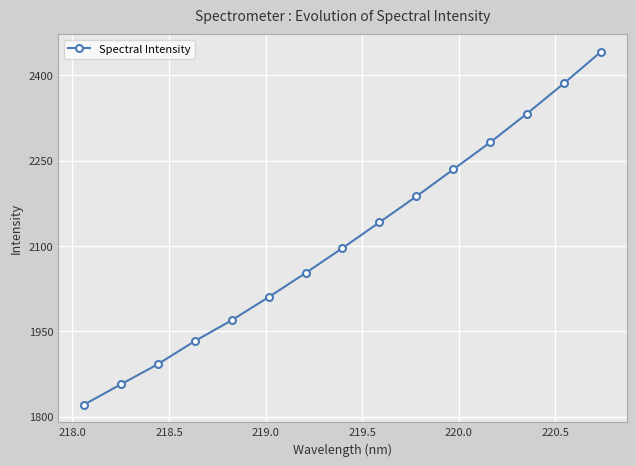

What is the value of the 6th point from the left?

2010.2